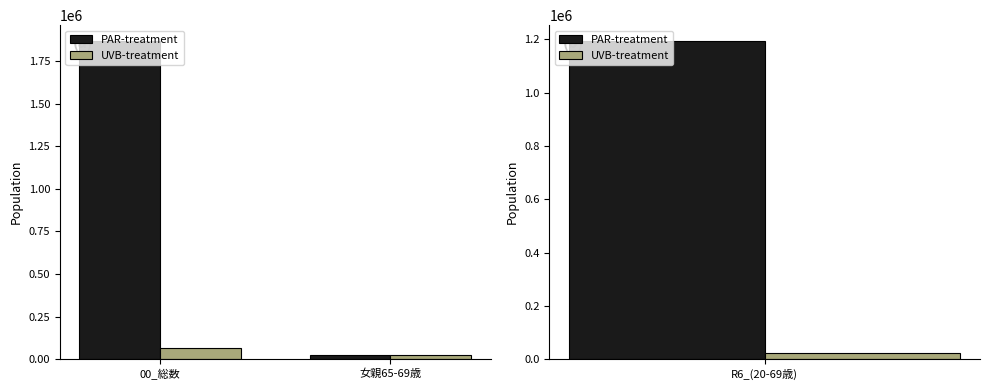

What is the difference between the maximum and minimum values in the PAR-treatment series?

1843504